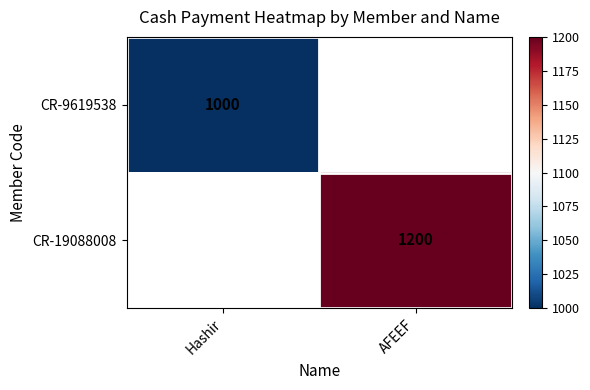

Is it true that CR-19088008 equals 1200 at AFEEF?

True